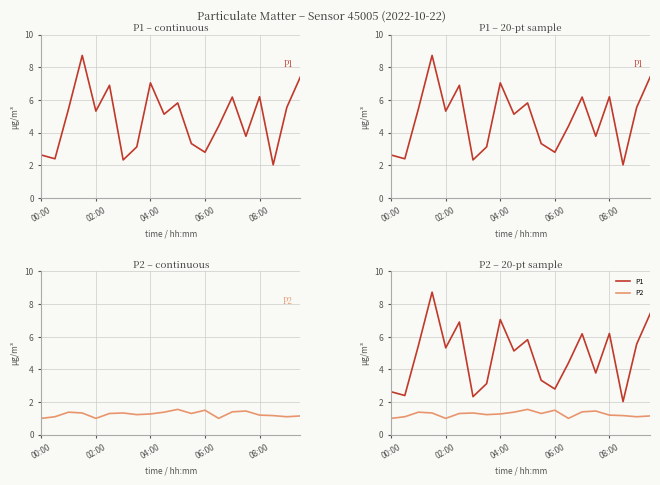

Count the P2 values in the range 1 to 2.

20